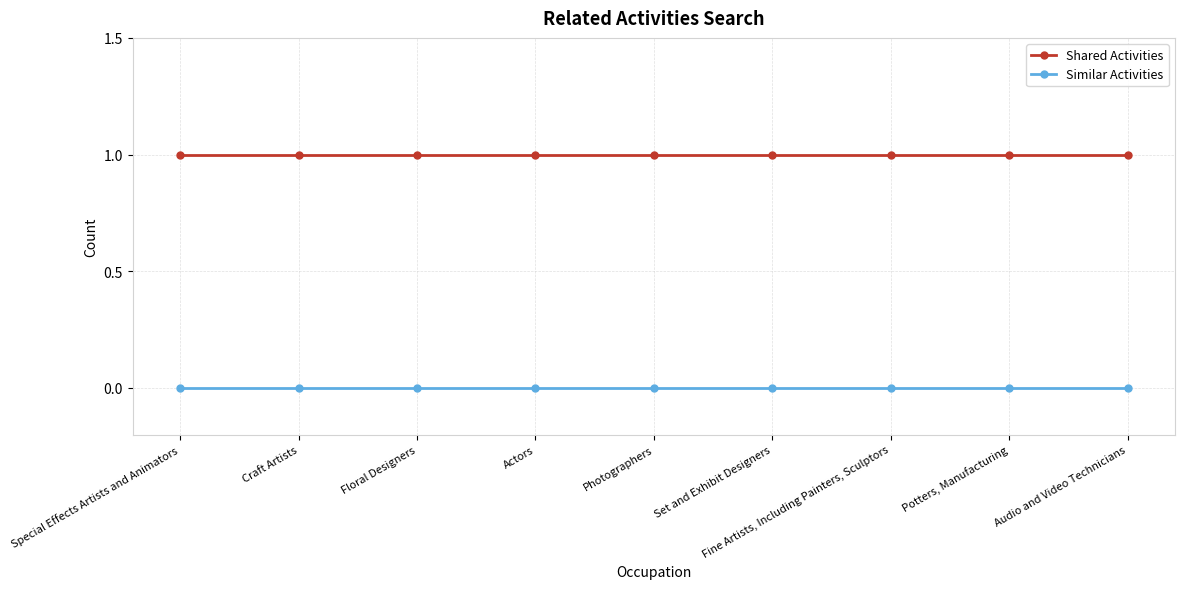

What is the difference between the highest and lowest values at Set and Exhibit Designers?

1